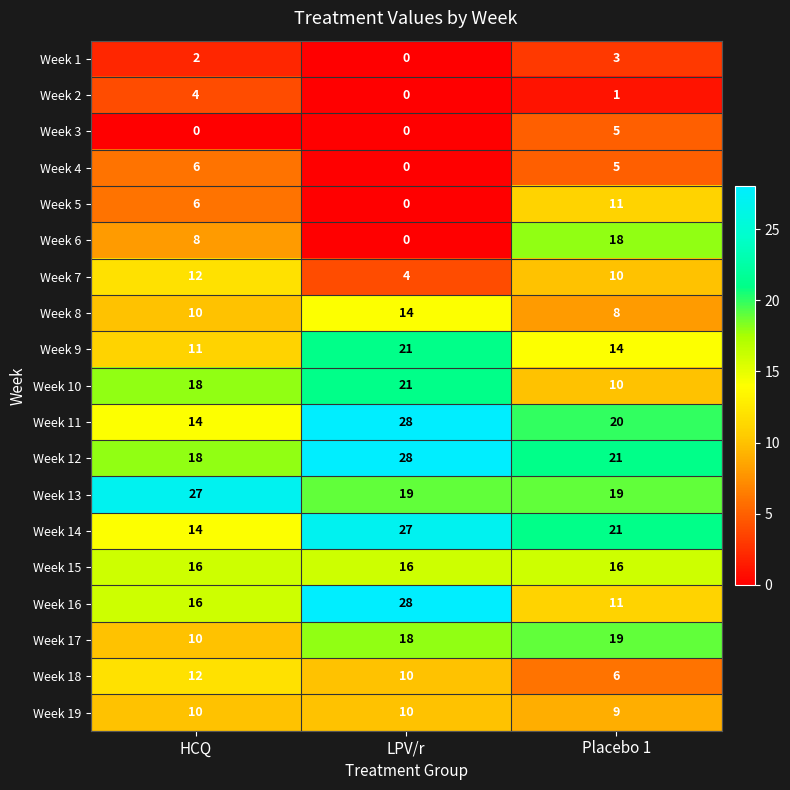

At which label is Week 12 closest to 23?

Placebo 1